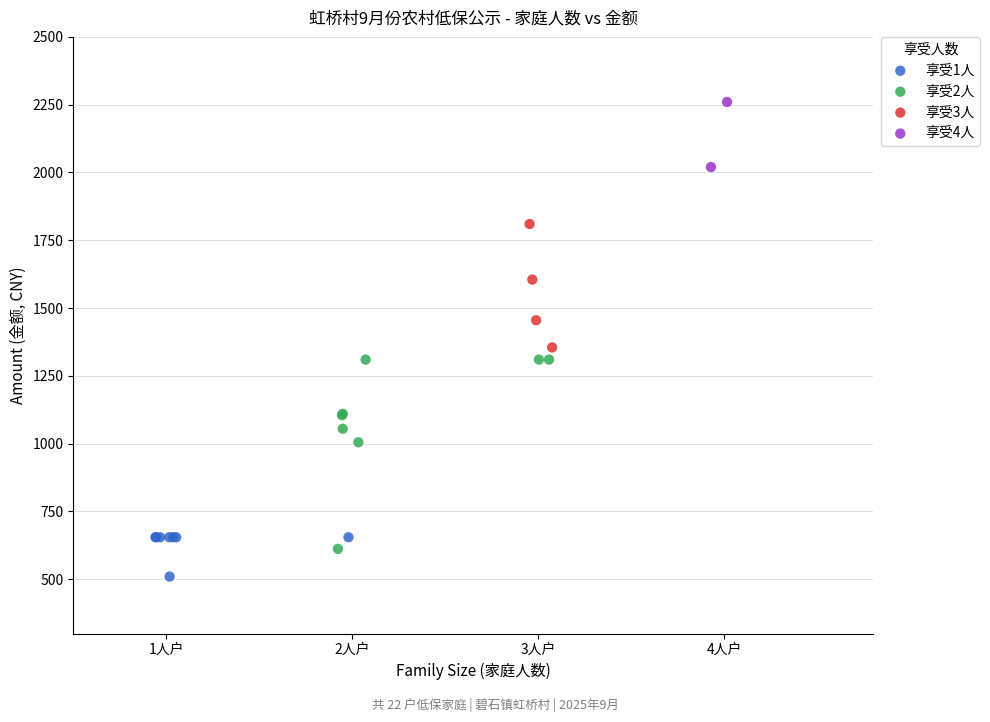

Which series has the widest spread of Y values?

享受2人